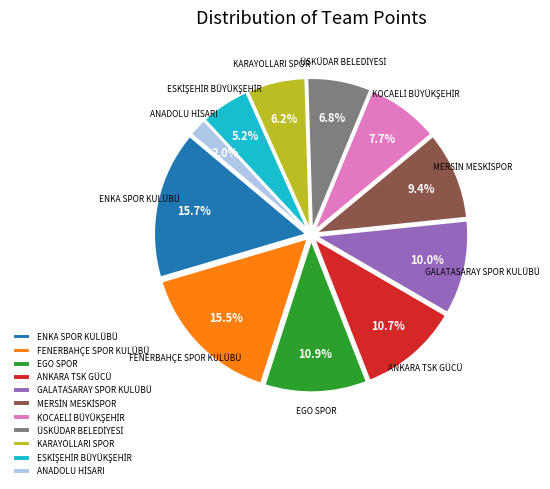

What percentage is NOT represented by FENERBAHÇE SPOR KULÜBÜ?

84.5%